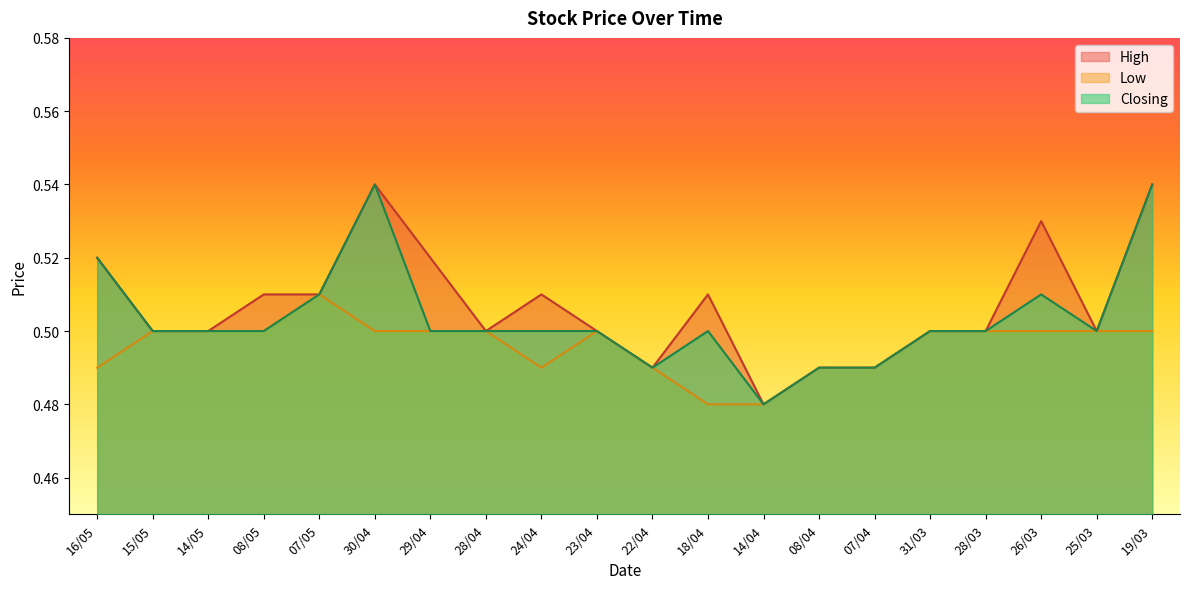

True or false: Low and High intersect in this chart.

False